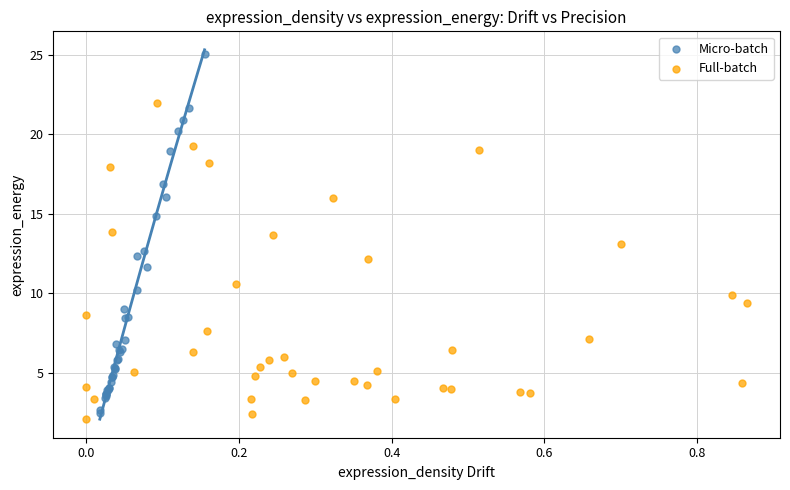

Which series reaches the maximum Y coordinate?

Micro-batch